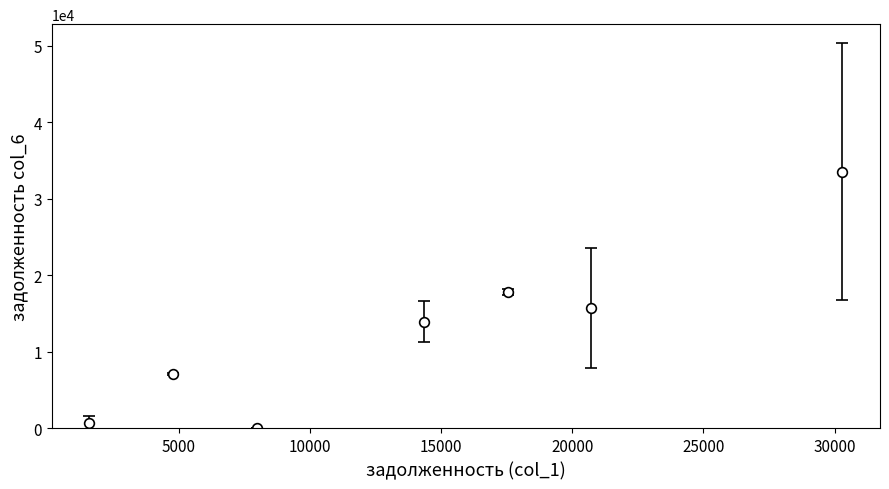

What is the difference between the second highest and minimum values?

17792.1